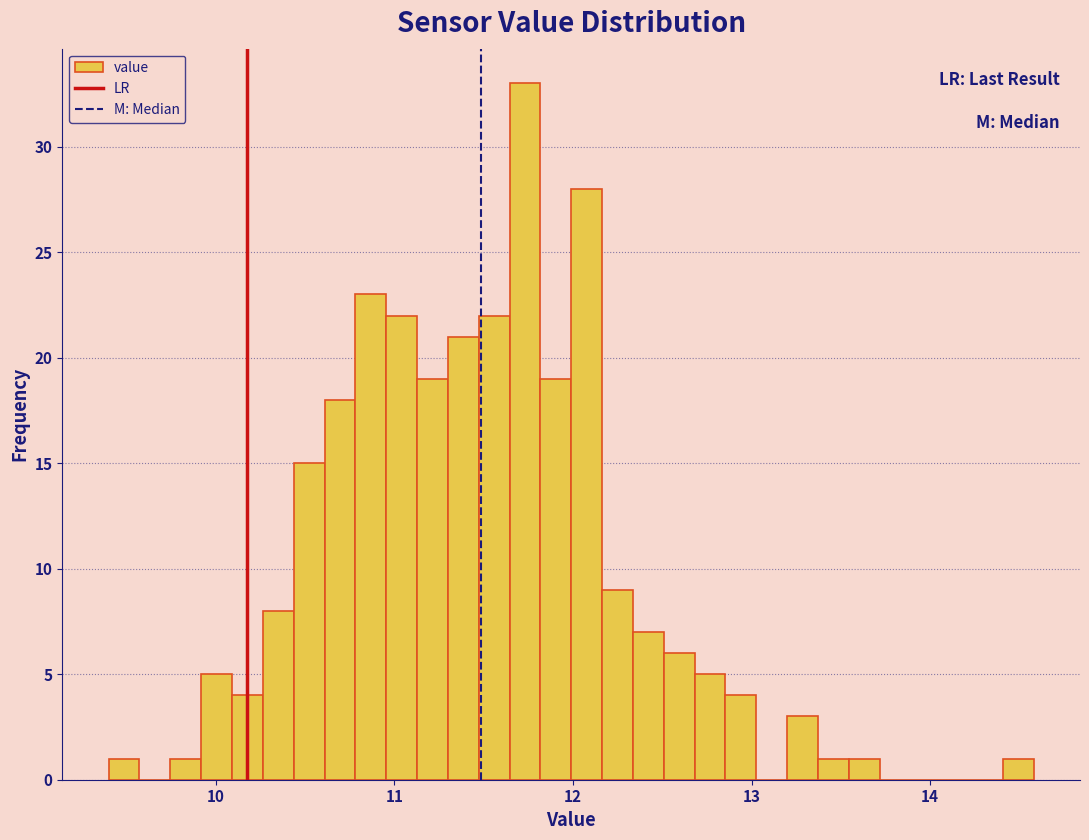

Read against the x-axis, roughly where is the centre of the tallest bar?

11.7